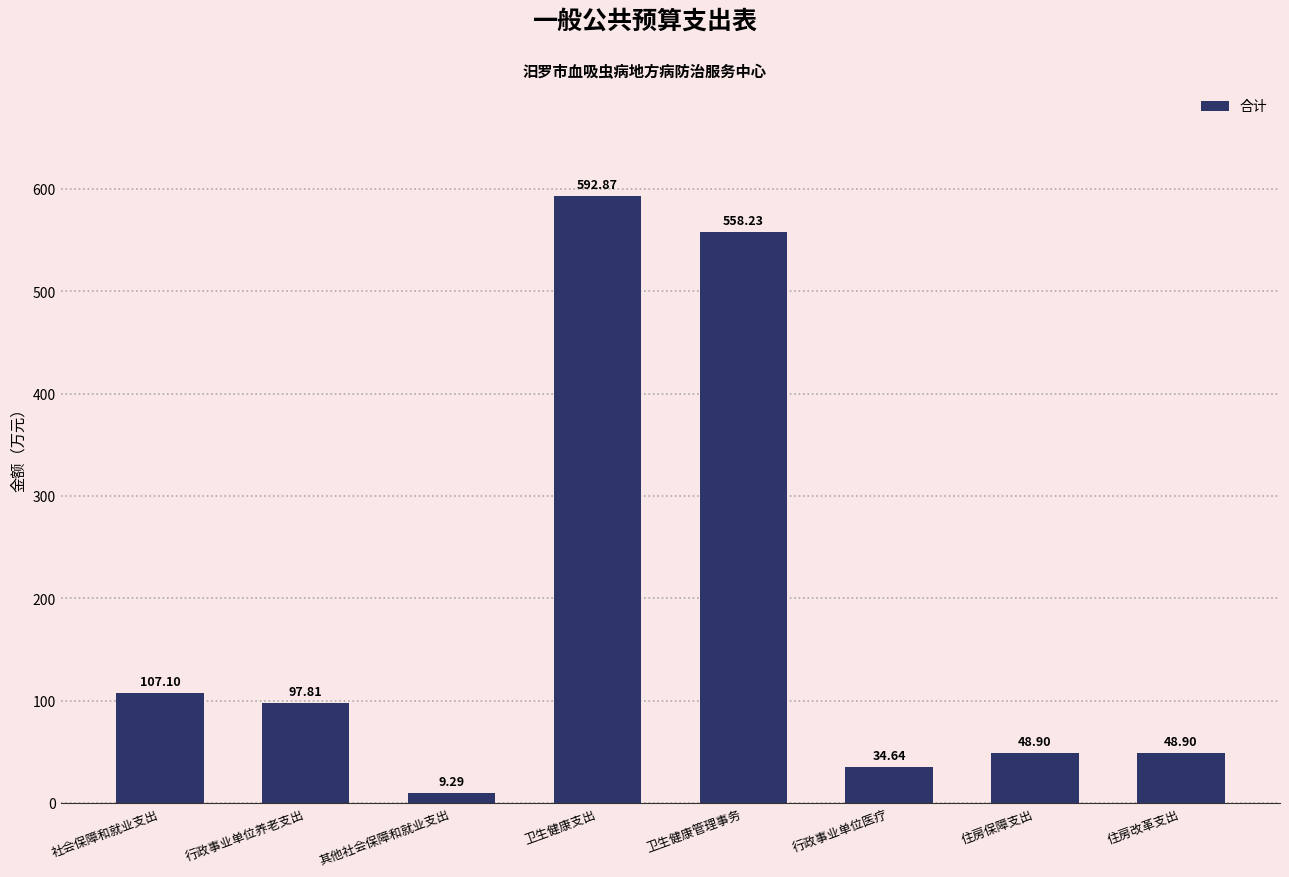

What is the change in value from 其他社会保障和就业支出 to 卫生健康管理事务?

+548.9